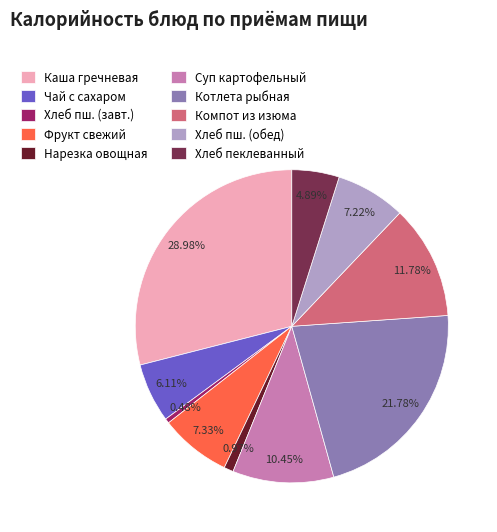

Do Компот из изюма and Хлеб пш. (завт.) together represent more than half of the pie?

No